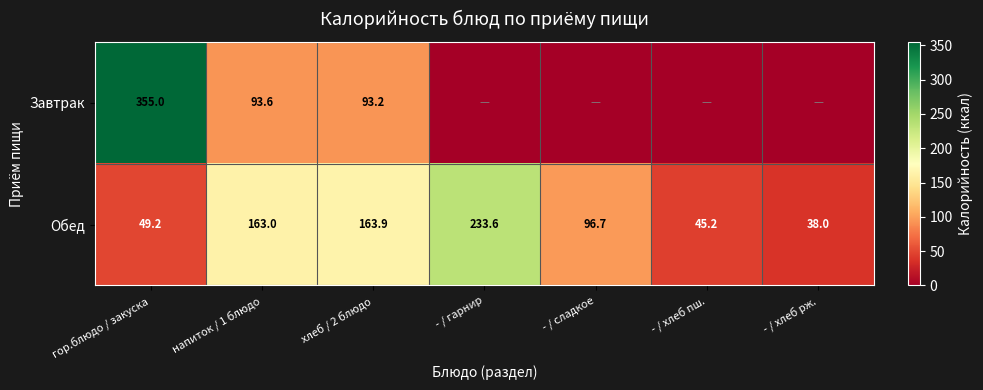

What is the difference between the maximum and minimum values in the Обед series?

195.6